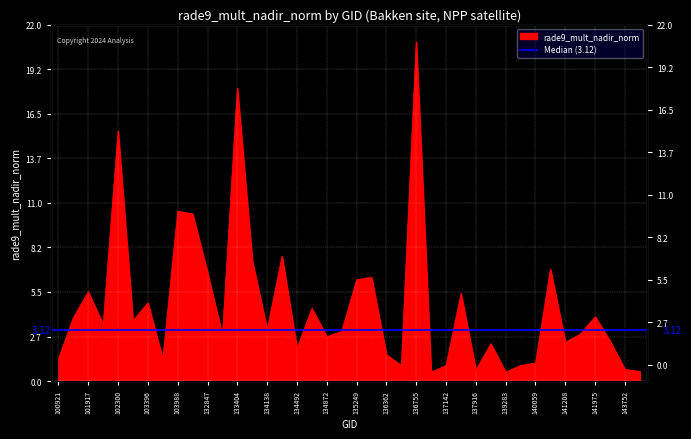

What is the smallest value displayed?

0.5